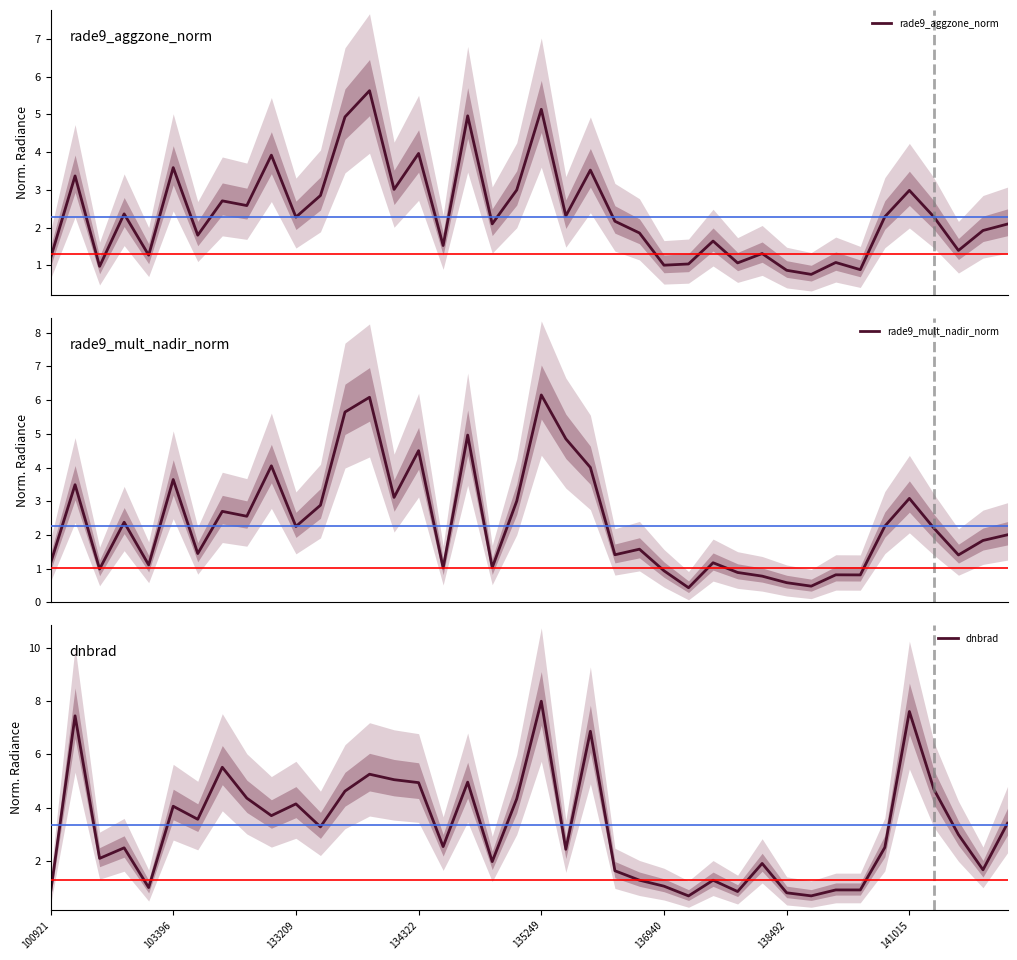

Where is rade9_mult_nadir_norm nearest to the value 3?

19